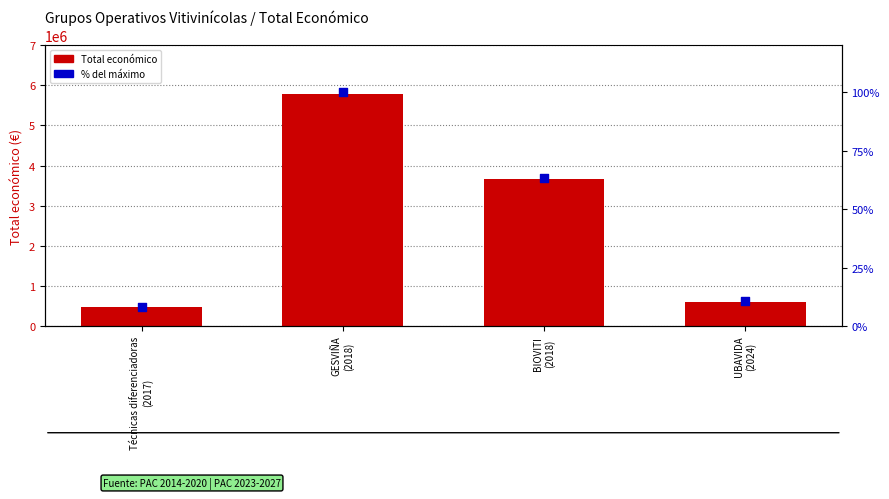

What is the total value across all series at GESVIÑA
(2018)?

5792321.0